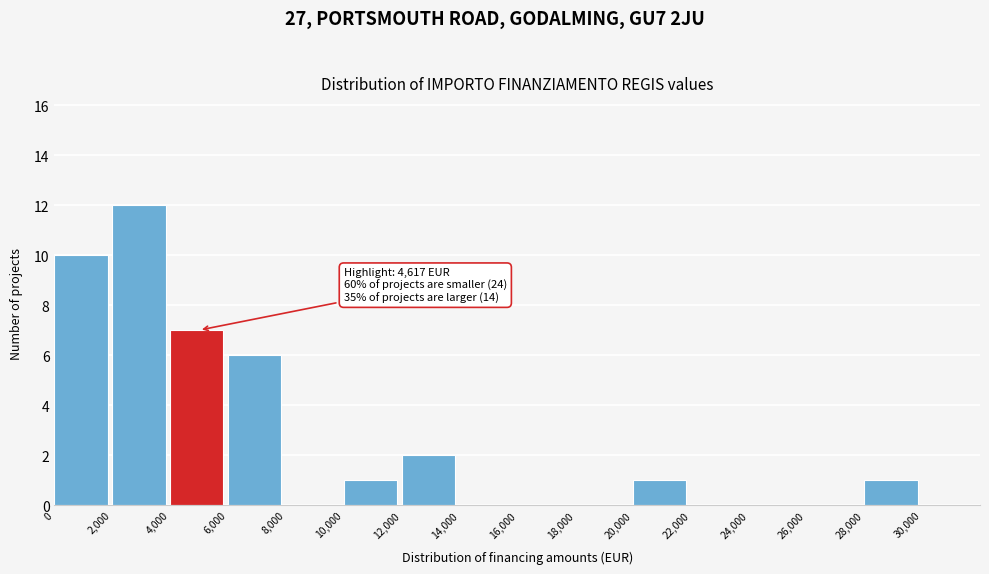

Over which range of the x-axis is the bar tallest?

2000 to 4000